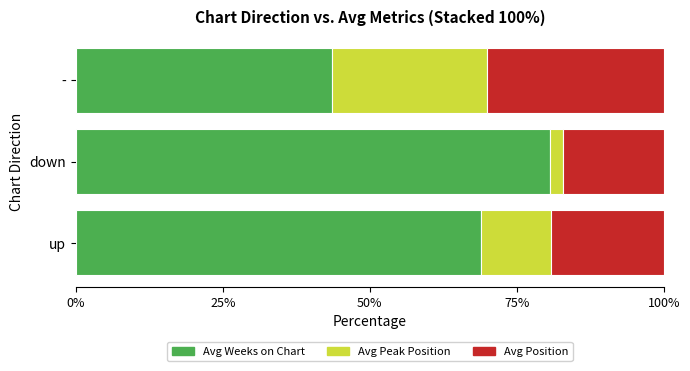

What is the difference between the Avg Weeks on Chart values at up and -?

25.3